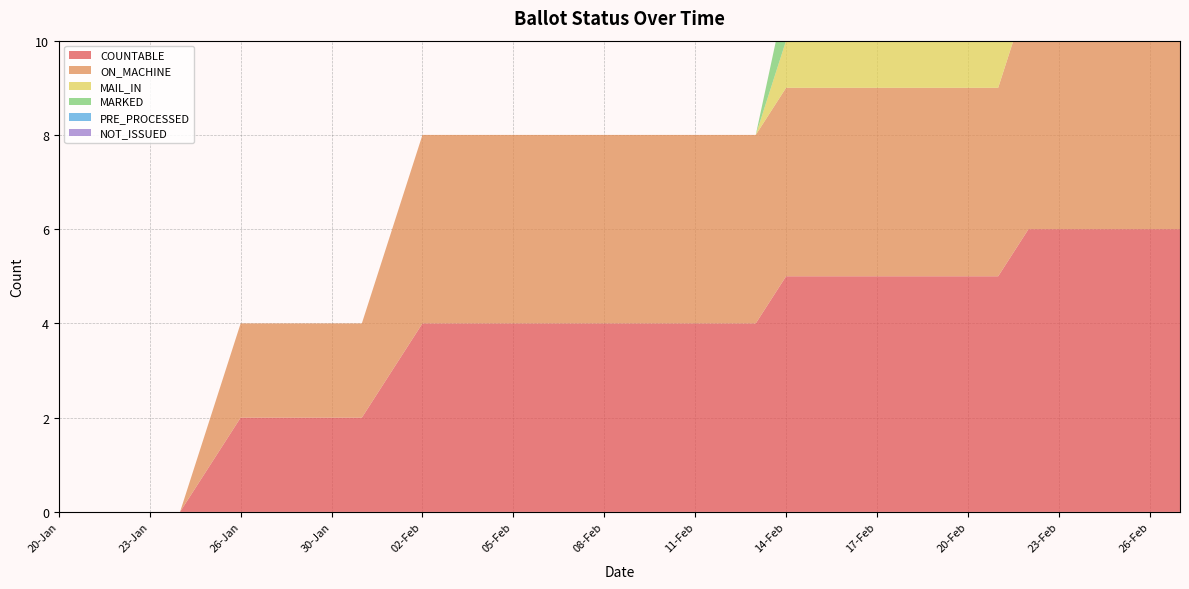

Reading right to left, list all the values displayed in this chart.

COUNTABLE: 27-Feb=6	26-Feb=6	25-Feb=6	24-Feb=6	23-Feb=6	22-Feb=6	21-Feb=5	20-Feb=5	19-Feb=5	18-Feb=5	17-Feb=5	16-Feb=5	15-Feb=5	14-Feb=5	13-Feb=4	12-Feb=4	11-Feb=4	10-Feb=4	09-Feb=4	08-Feb=4	07-Feb=4	06-Feb=4	05-Feb=4	04-Feb=4	03-Feb=4	02-Feb=4	01-Feb=3	31-Jan=2	30-Jan=2	29-Jan=2	27-Jan=2	26-Jan=2	25-Jan=1	24-Jan=0	23-Jan=0	22-Jan=0	21-Jan=0	20-Jan=0
ON_MACHINE: 27-Feb=5	26-Feb=5	25-Feb=5	24-Feb=5	23-Feb=5	22-Feb=5	21-Feb=4	20-Feb=4	19-Feb=4	18-Feb=4	17-Feb=4	16-Feb=4	15-Feb=4	14-Feb=4	13-Feb=4	12-Feb=4	11-Feb=4	10-Feb=4	09-Feb=4	08-Feb=4	07-Feb=4	06-Feb=4	05-Feb=4	04-Feb=4	03-Feb=4	02-Feb=4	01-Feb=3	31-Jan=2	30-Jan=2	29-Jan=2	27-Jan=2	26-Jan=2	25-Jan=1	24-Jan=0	23-Jan=0	22-Jan=0	21-Jan=0	20-Jan=0
MAIL_IN: 27-Feb=1	26-Feb=1	25-Feb=1	24-Feb=1	23-Feb=1	22-Feb=1	21-Feb=1	20-Feb=1	19-Feb=1	18-Feb=1	17-Feb=1	16-Feb=1	15-Feb=1	14-Feb=1	13-Feb=0	12-Feb=0	11-Feb=0	10-Feb=0	09-Feb=0	08-Feb=0	07-Feb=0	06-Feb=0	05-Feb=0	04-Feb=0	03-Feb=0	02-Feb=0	01-Feb=0	31-Jan=0	30-Jan=0	29-Jan=0	27-Jan=0	26-Jan=0	25-Jan=0	24-Jan=0	23-Jan=0	22-Jan=0	21-Jan=0	20-Jan=0
MARKED: 27-Feb=0	26-Feb=0	25-Feb=0	24-Feb=0	23-Feb=0	22-Feb=0	21-Feb=1	20-Feb=1	19-Feb=1	18-Feb=1	17-Feb=1	16-Feb=1	15-Feb=1	14-Feb=1	13-Feb=0	12-Feb=0	11-Feb=0	10-Feb=0	09-Feb=0	08-Feb=0	07-Feb=0	06-Feb=0	05-Feb=0	04-Feb=0	03-Feb=0	02-Feb=0	01-Feb=0	31-Jan=0	30-Jan=0	29-Jan=0	27-Jan=0	26-Jan=0	25-Jan=0	24-Jan=0	23-Jan=0	22-Jan=0	21-Jan=0	20-Jan=0
PRE_PROCESSED: 27-Feb=1	26-Feb=1	25-Feb=1	24-Feb=1	23-Feb=1	22-Feb=1	21-Feb=0	20-Feb=0	19-Feb=0	18-Feb=0	17-Feb=0	16-Feb=0	15-Feb=0	14-Feb=0	13-Feb=0	12-Feb=0	11-Feb=0	10-Feb=0	09-Feb=0	08-Feb=0	07-Feb=0	06-Feb=0	05-Feb=0	04-Feb=0	03-Feb=0	02-Feb=0	01-Feb=0	31-Jan=0	30-Jan=0	29-Jan=0	27-Jan=0	26-Jan=0	25-Jan=0	24-Jan=0	23-Jan=0	22-Jan=0	21-Jan=0	20-Jan=0
NOT_ISSUED: 27-Feb=0	26-Feb=0	25-Feb=0	24-Feb=0	23-Feb=0	22-Feb=0	21-Feb=0	20-Feb=0	19-Feb=0	18-Feb=0	17-Feb=0	16-Feb=0	15-Feb=0	14-Feb=0	13-Feb=0	12-Feb=0	11-Feb=0	10-Feb=0	09-Feb=0	08-Feb=0	07-Feb=0	06-Feb=0	05-Feb=0	04-Feb=0	03-Feb=0	02-Feb=0	01-Feb=0	31-Jan=0	30-Jan=0	29-Jan=0	27-Jan=0	26-Jan=0	25-Jan=0	24-Jan=0	23-Jan=0	22-Jan=0	21-Jan=0	20-Jan=0